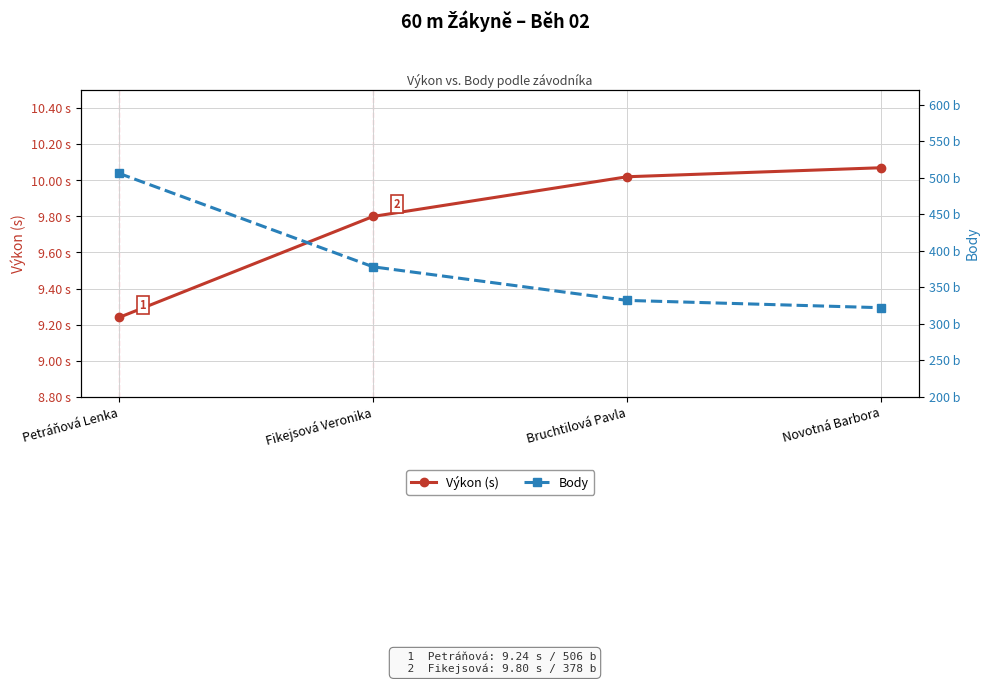

What is the label of the 2nd point from the left?

Fikejsová Veronika